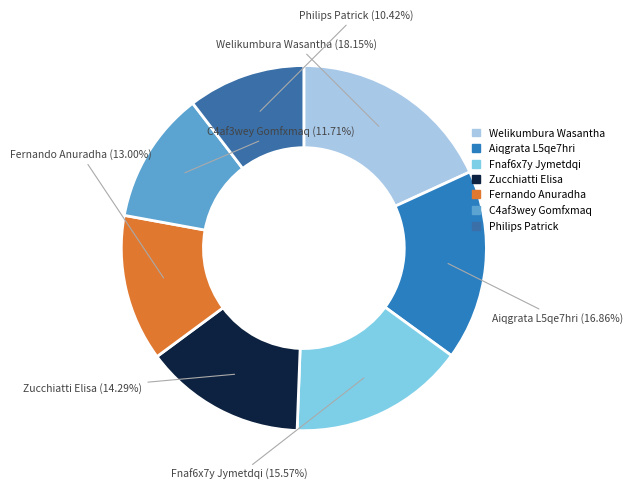

Which slice is the largest?

Welikumbura Wasantha